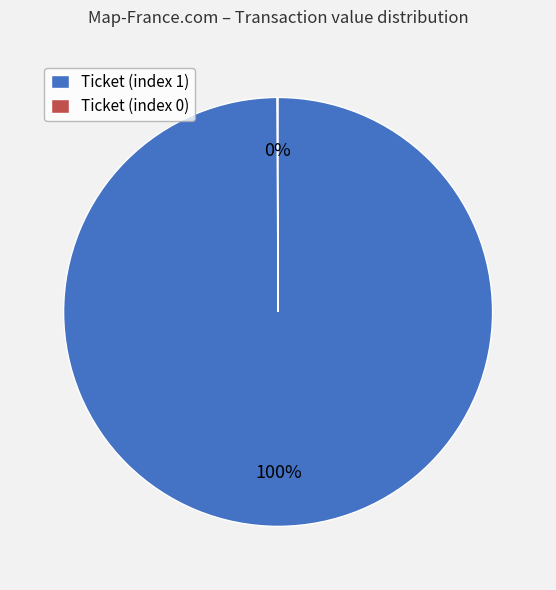

Which category has the biggest portion of the pie?

Ticket (index 0)